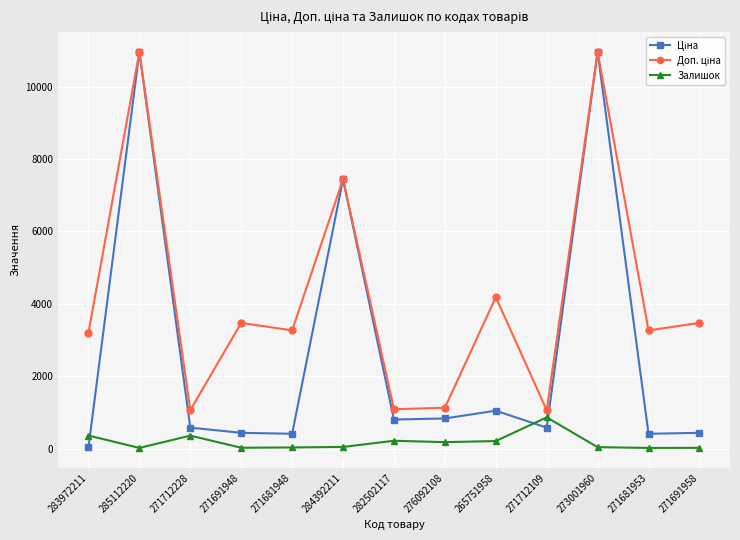

What position from the right is 271681948?

9